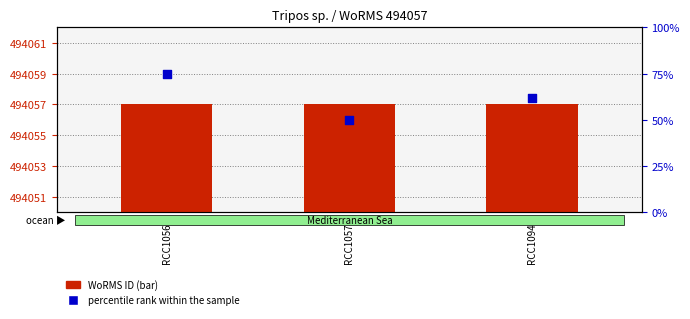

At how many categories does at least one series exceed 35602?

3